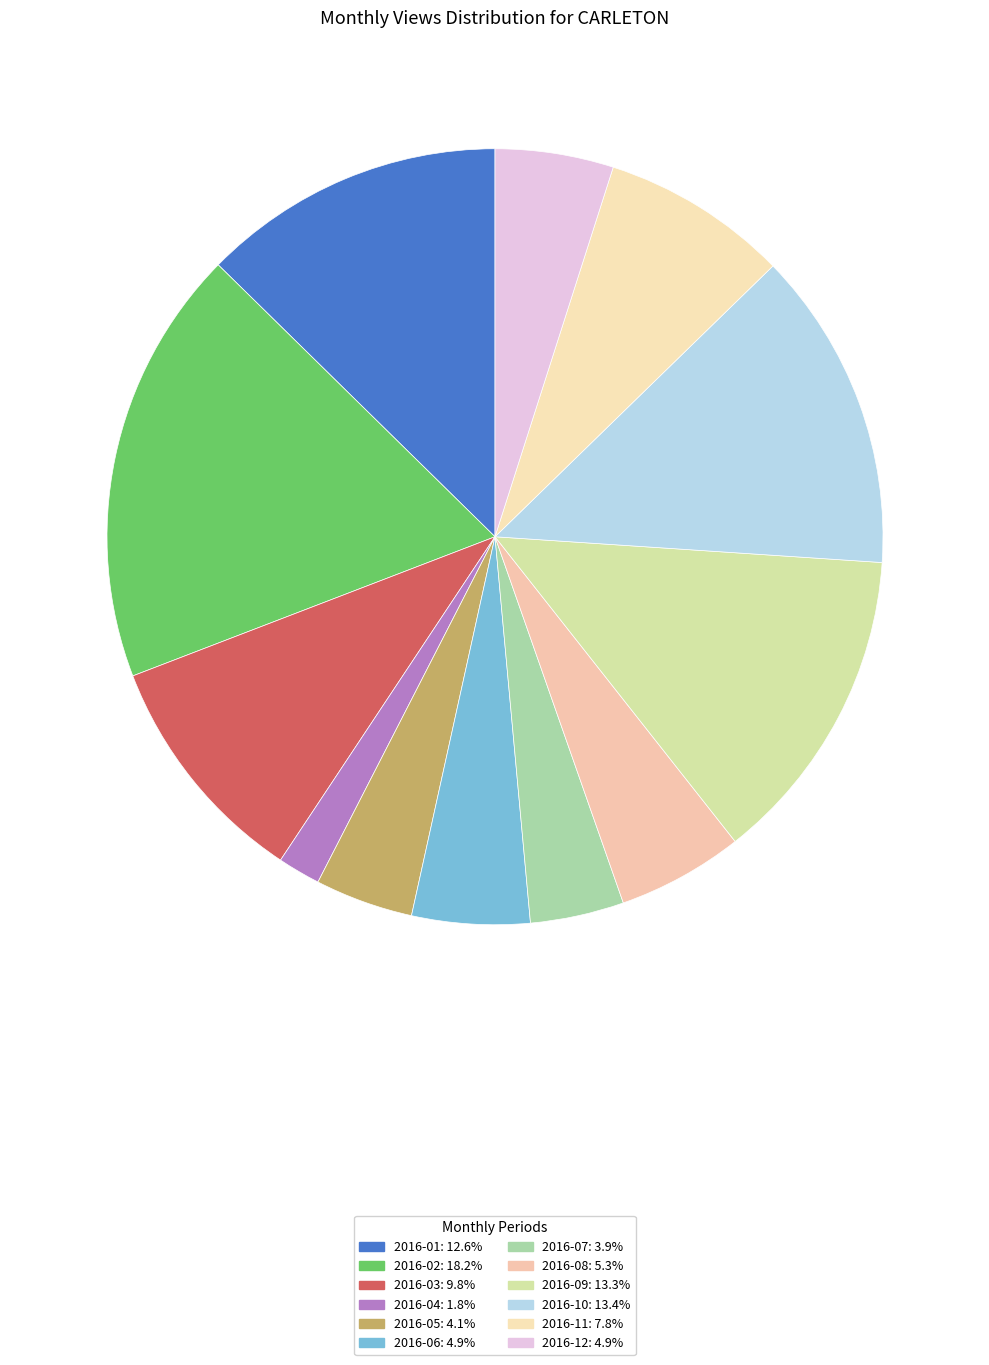

How many segments does this pie chart have?

12